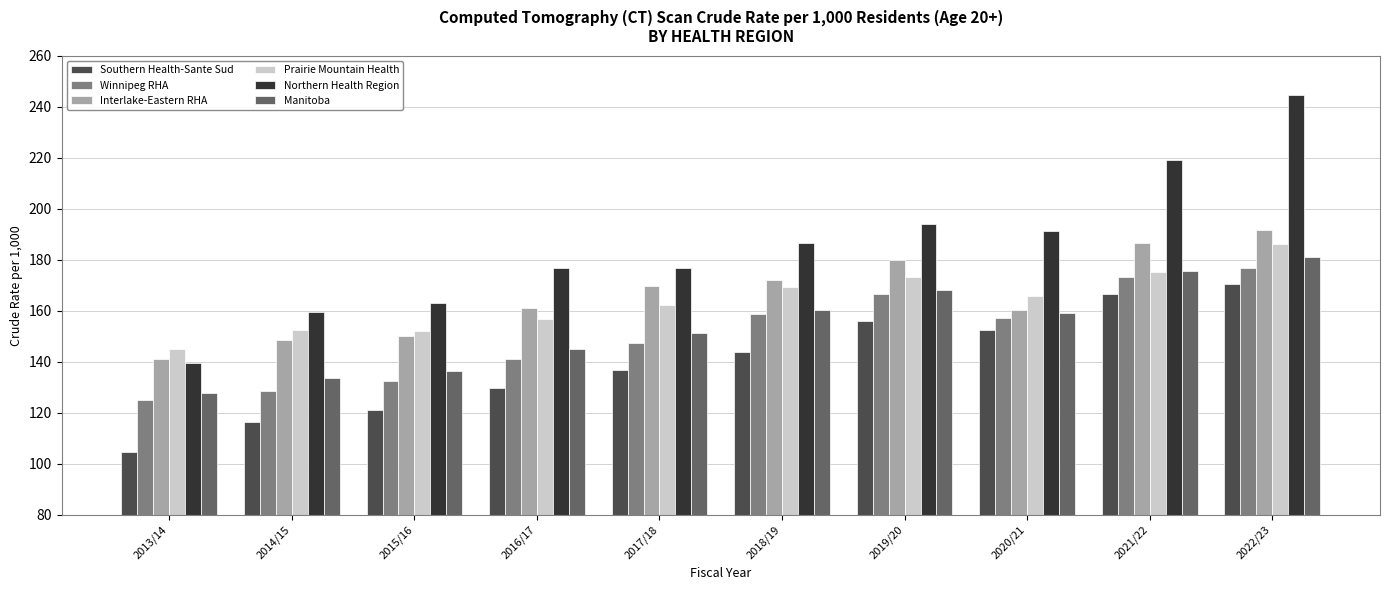

Rank the series at 2019/20 from lowest to highest value.

Southern Health-Sante Sud, Winnipeg RHA, Manitoba, Prairie Mountain Health, Interlake-Eastern RHA, Northern Health Region